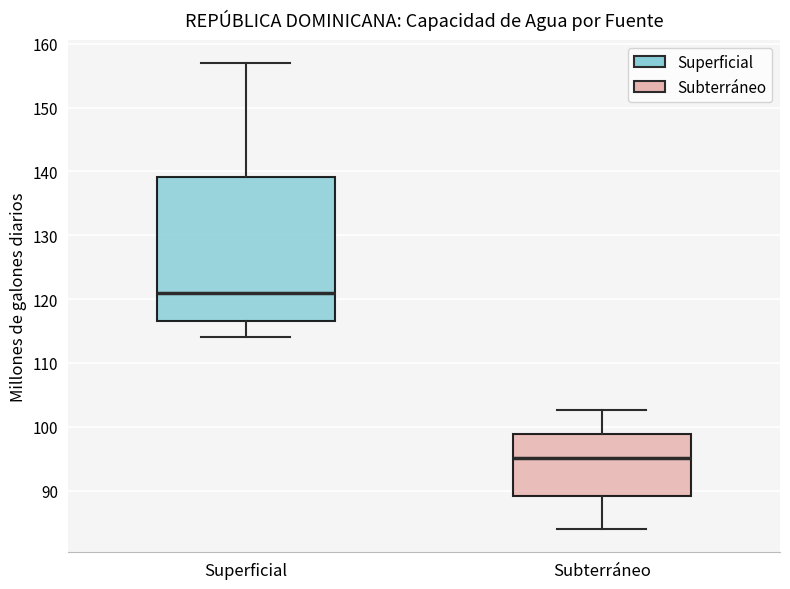

Reading left to right, transcribe this box plot: for each box, give where its median line is, the range the box spans, and where its two whiskers end, as read against the y-axis. The values are not printed on the chart, so give them approximately, as read against the axis.

Superficial: median 121, box 117 to 139, whiskers 114 to 157
Subterráneo: median 95, box 89 to 99, whiskers 84 to 103